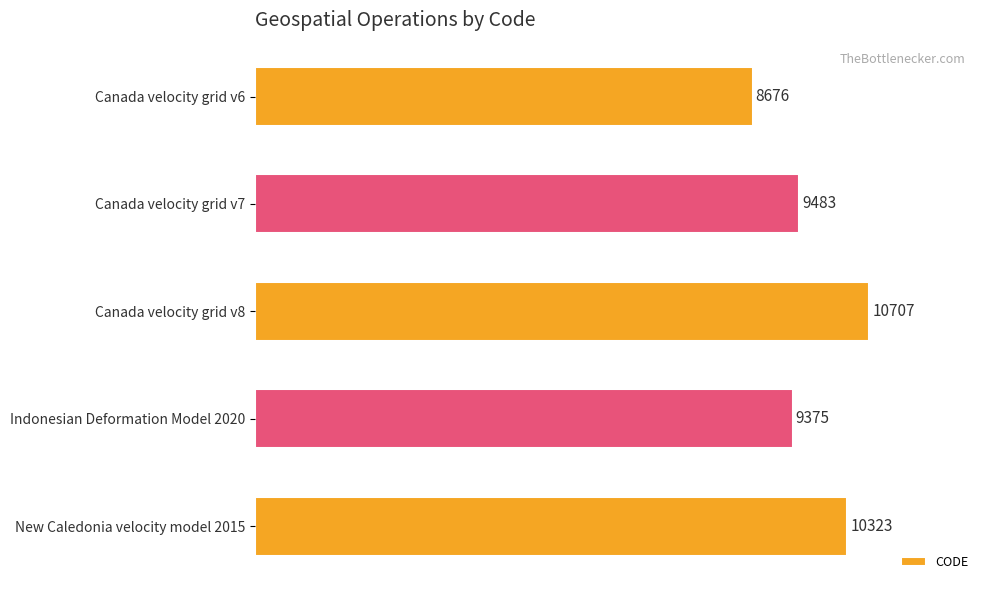

True or false: the data shows 16771 at Canada velocity grid v8.

False